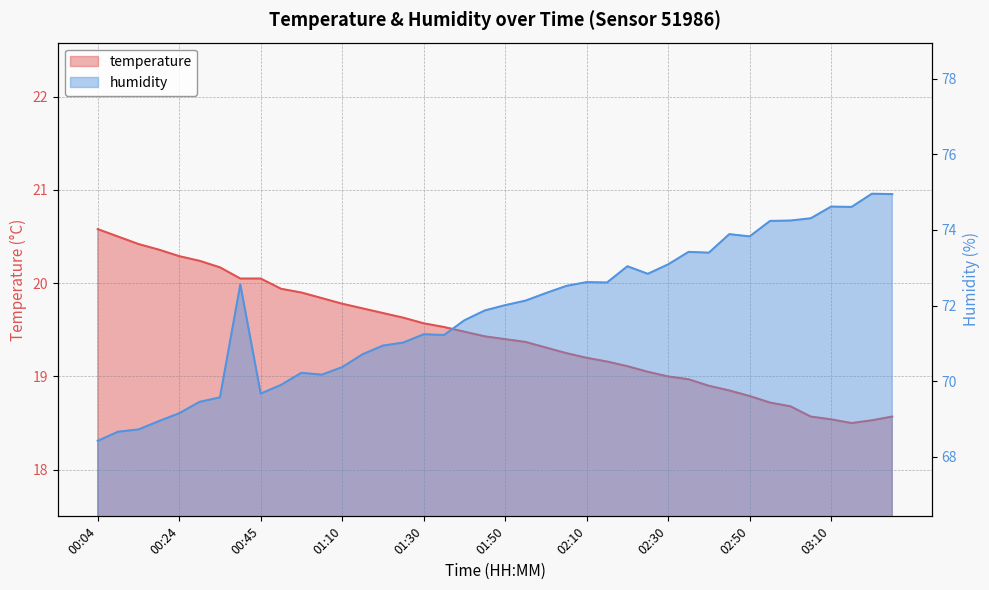

The value of humidity at 03:10 is 110.6. True or false?

False